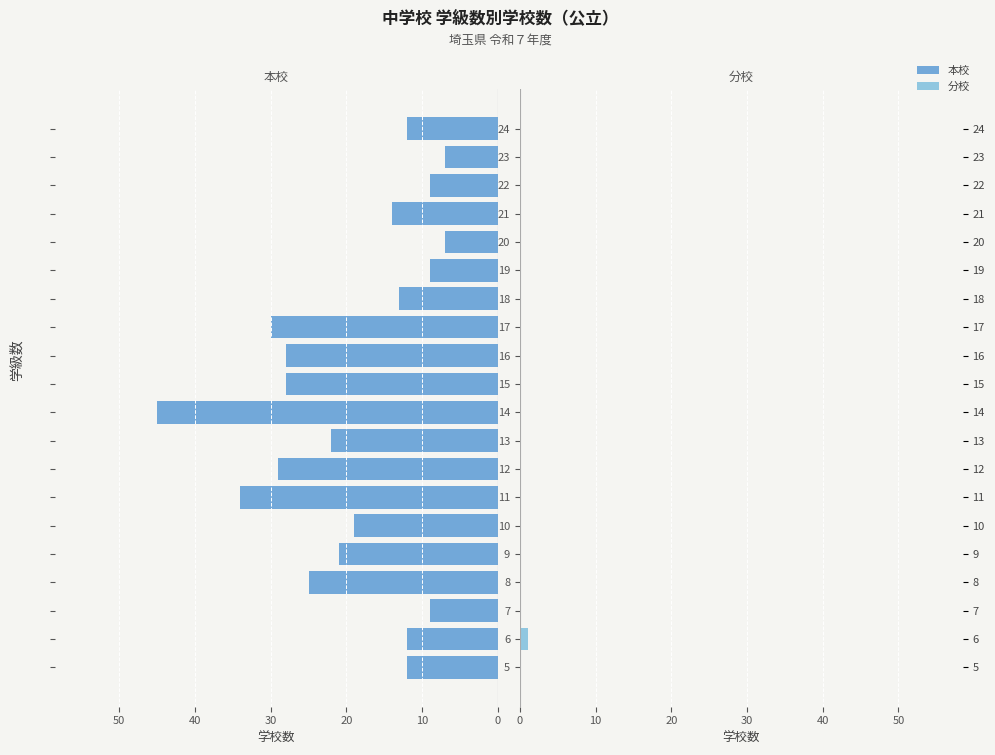

Is the value of 本校 at 21 greater than the value of 分校 at 18?

Yes